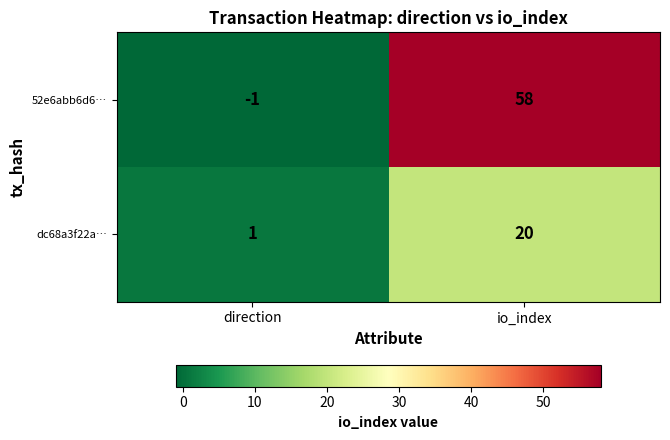

Which series has the largest total across all categories?

52e6abb6d6…